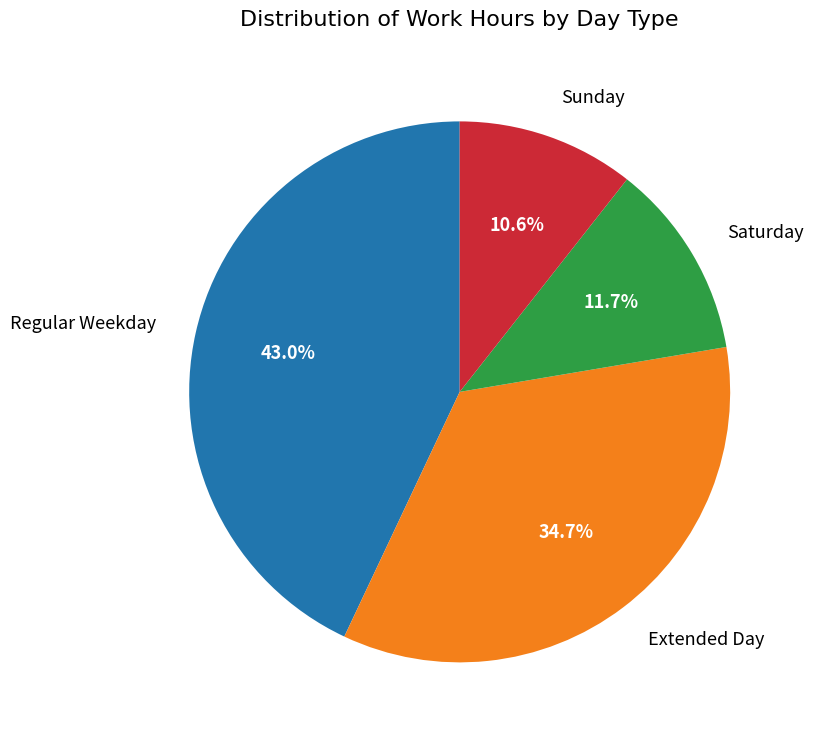

How many segments does this pie chart have?

4